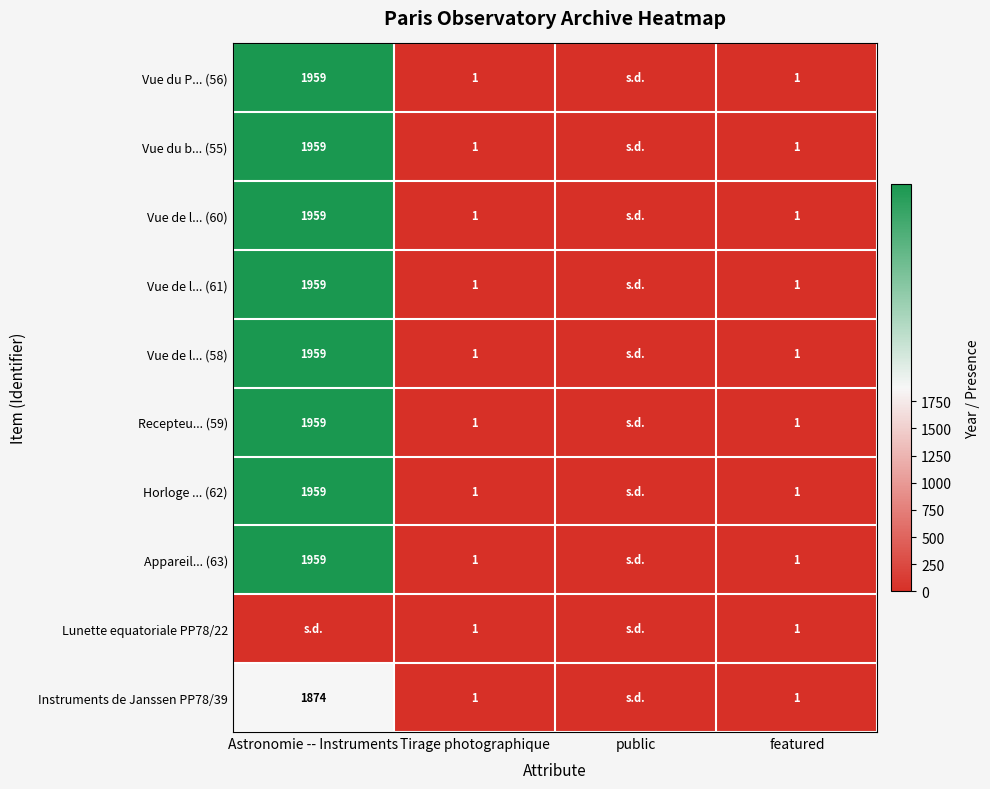

At which category is the sum across all series the highest?

Astronomie -- Instruments